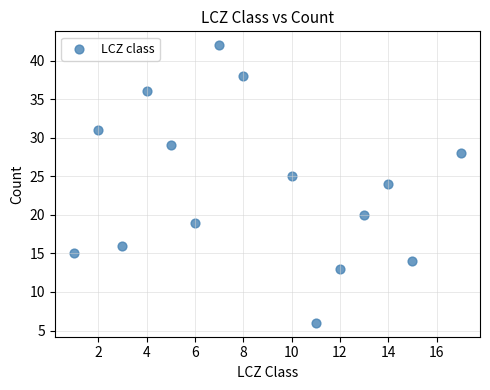

What is the range of X values (max minus min)?

16